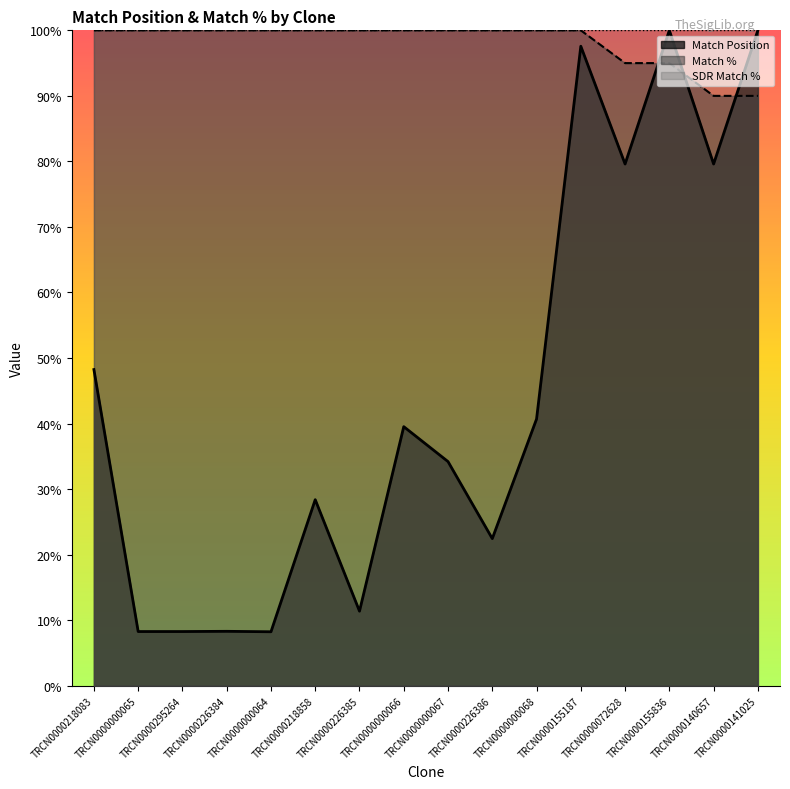

At which label does Match % reach its peak?

TRCN0000218083